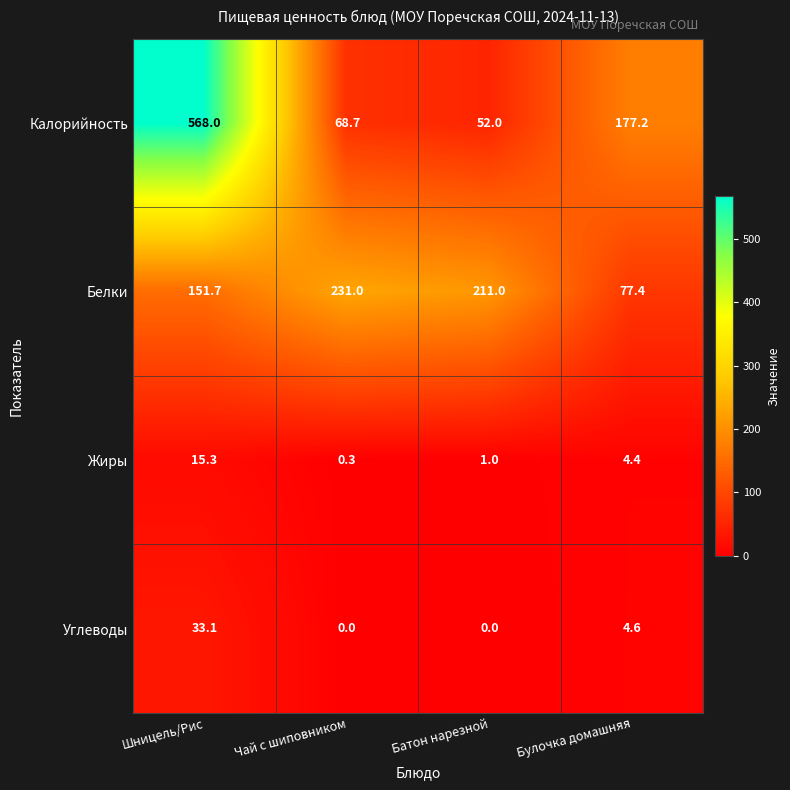

What is the minimum value for Белки?

77.4